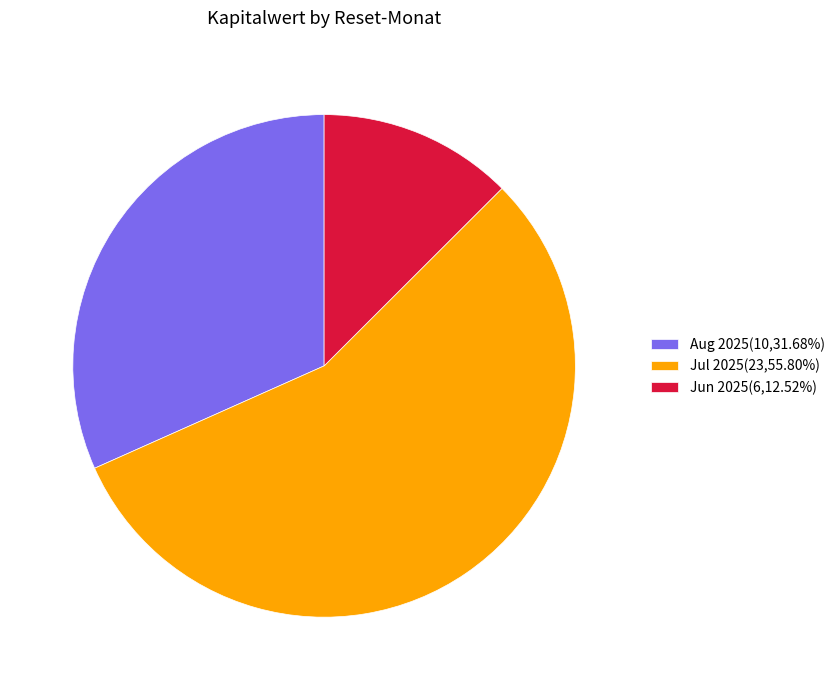

Combined, do Jun 2025(6,12.52%) and Jul 2025(23,55.80%) account for over 50%?

Yes